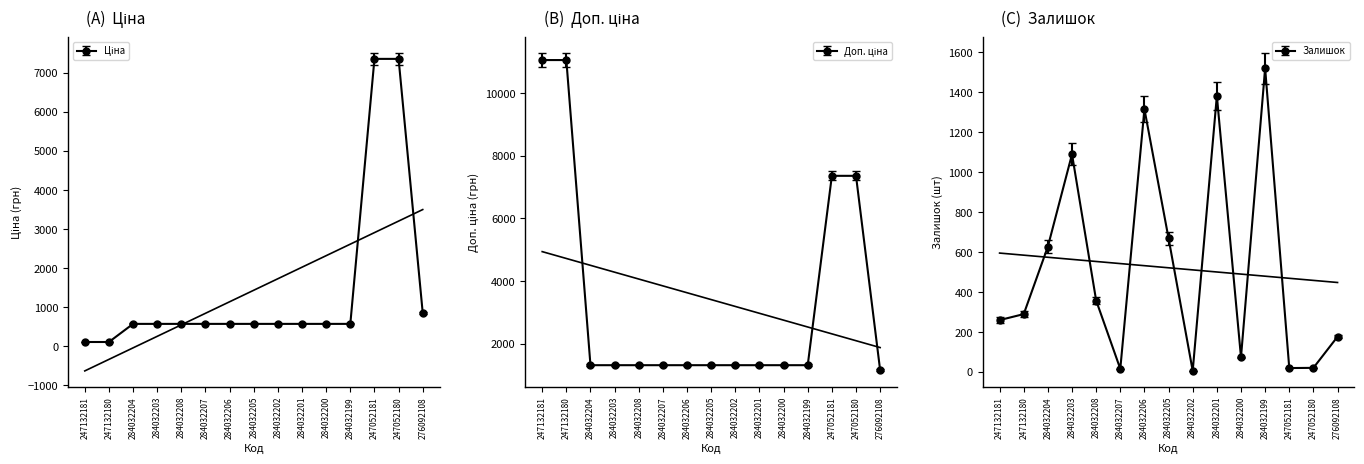

At how many categories does at least one series exceed 9716?

2